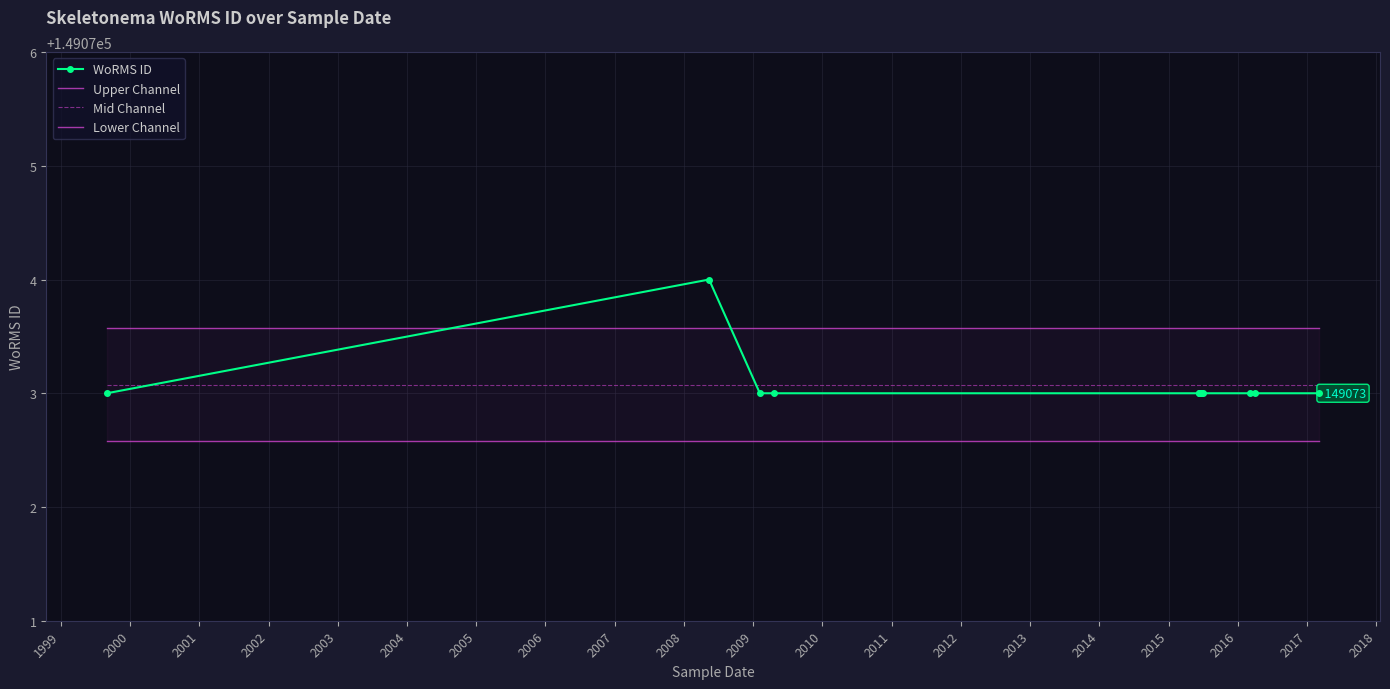

True or false: Mid Channel has a value of 240991.1 at 2002.

False